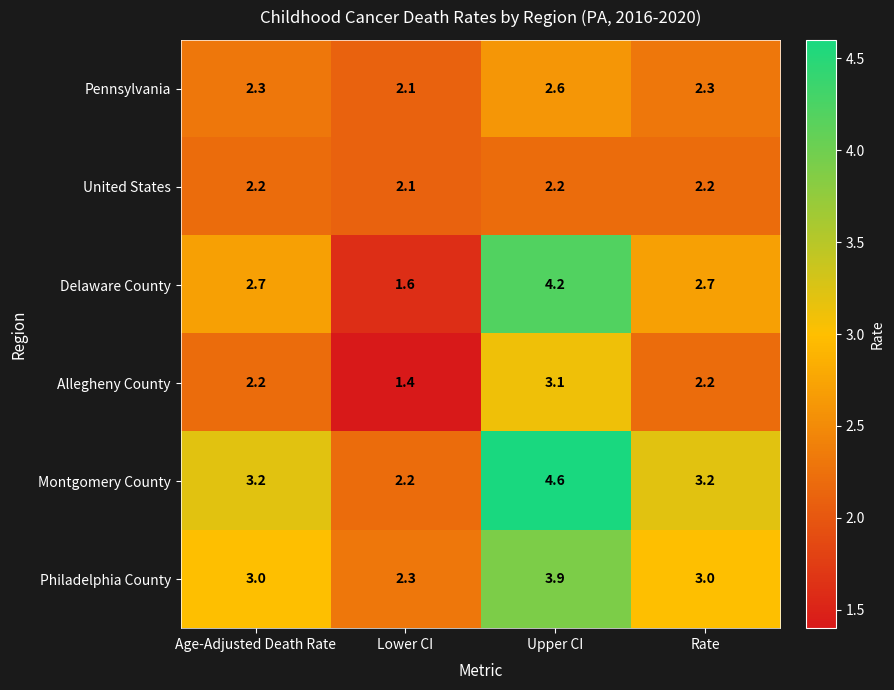

Is it true that United States equals 2.2 at Rate?

True